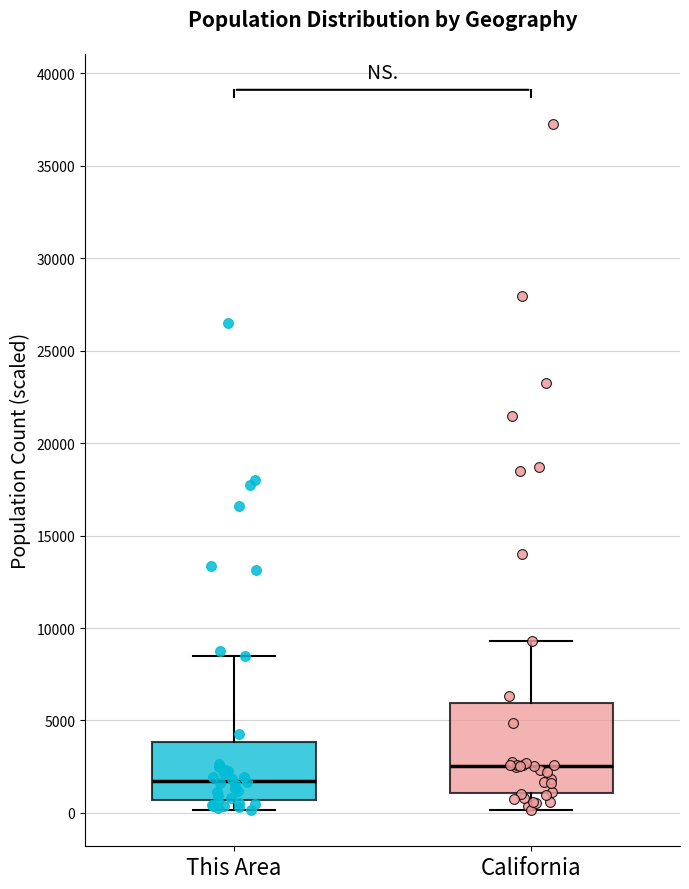

Reading left to right, transcribe this box plot: for each box, give where its median line is, the range the box spans, and where its two whiskers end, as read against the y-axis. The values are not printed on the chart, so give them approximately, as read against the axis.

This Area: median 2000, box 500 to 4000, whiskers 0 to 8500
California: median 2500, box 1000 to 6000, whiskers 0 to 9500